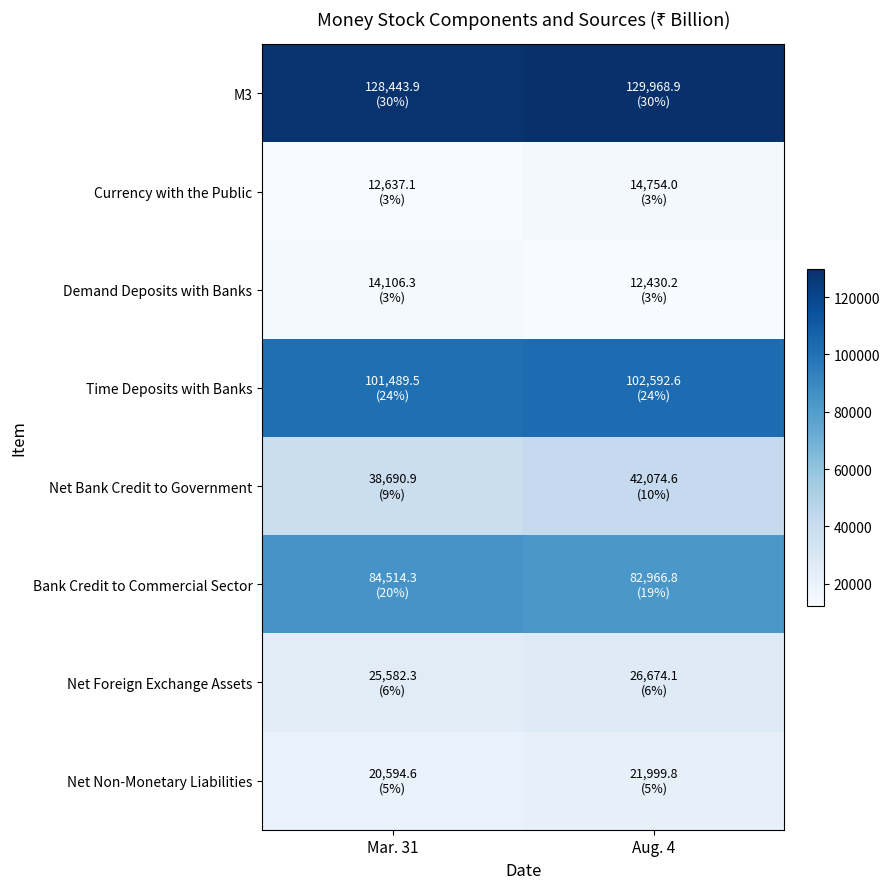

What is the greatest value displayed?

129968.9